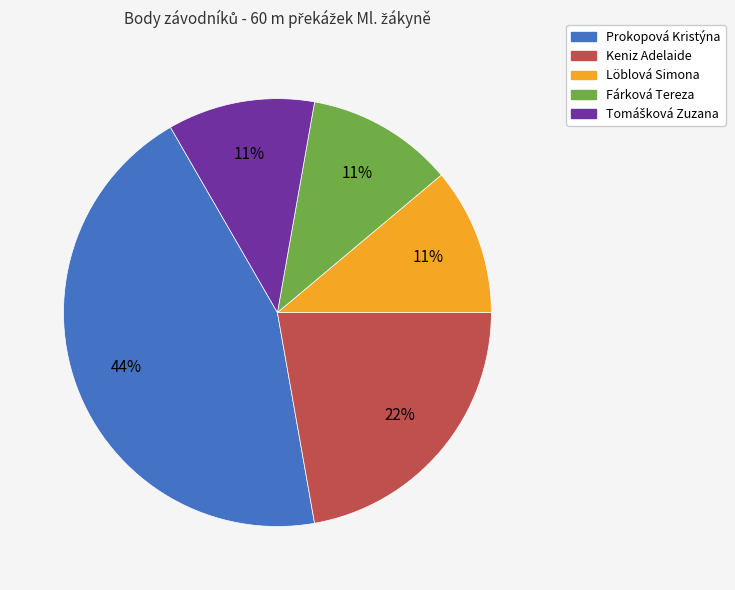

What is the largest slice in the pie chart?

Prokopová Kristýna